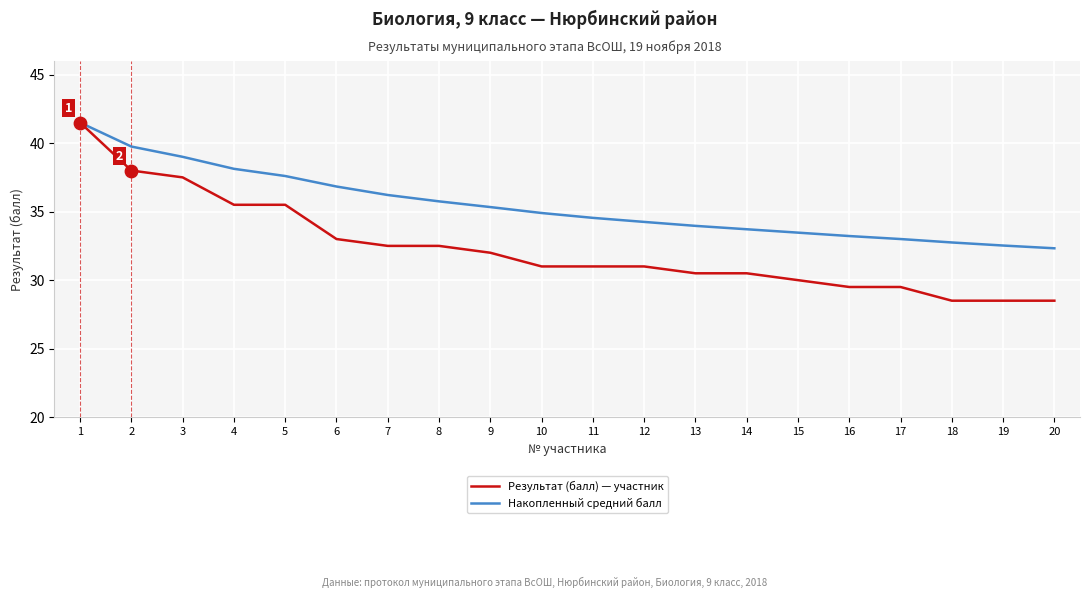

Which series has the largest range (max minus min)?

Результат (балл) — участник